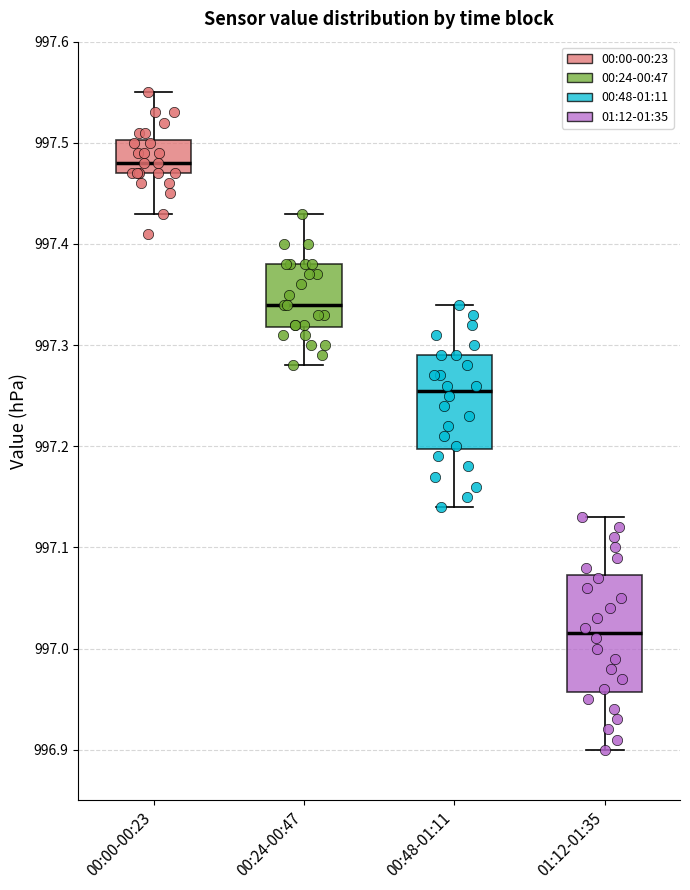

Where is the lower edge of the box for 00:24-00:47 on the y-axis? The values are not printed on the chart, so give them approximately, as read against the axis.

997.32